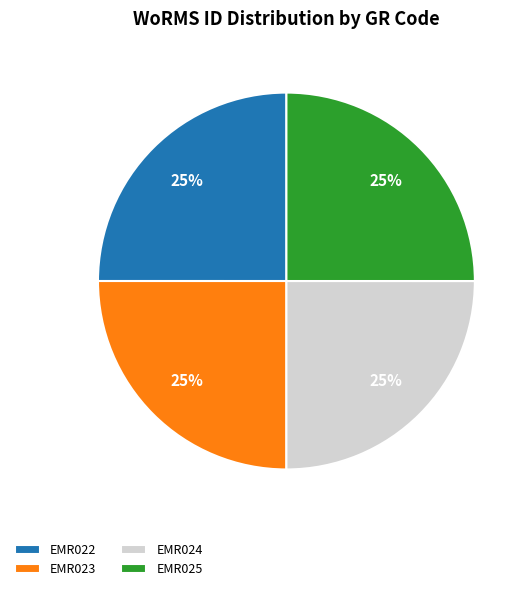

To the nearest percent, what is the average slice percentage?

25%